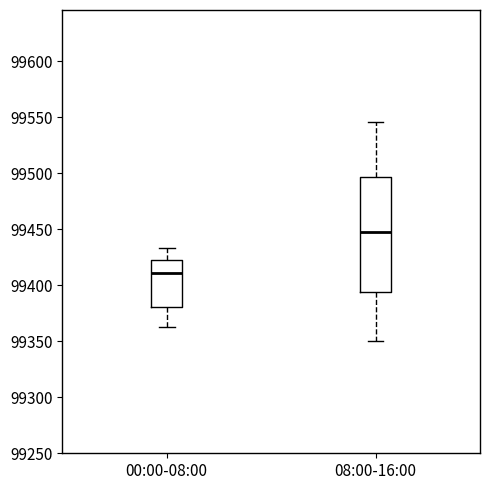

Reading left to right, read every box against the y-axis: the position of its median line, the range the box covers, and the ends of its whiskers. The values are not printed on the chart, so give them approximately, as read against the axis.

00:00-08:00: median 99410, box 99380 to 99420, whiskers 99365 to 99435
08:00-16:00: median 99450, box 99395 to 99495, whiskers 99350 to 99545